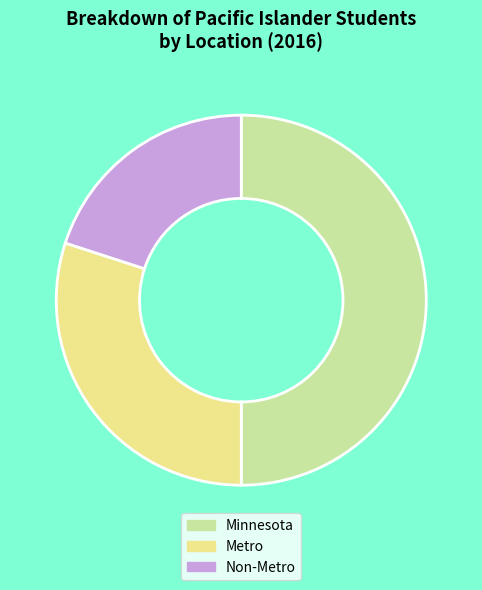

Which category has the smallest portion of the pie?

Non-Metro